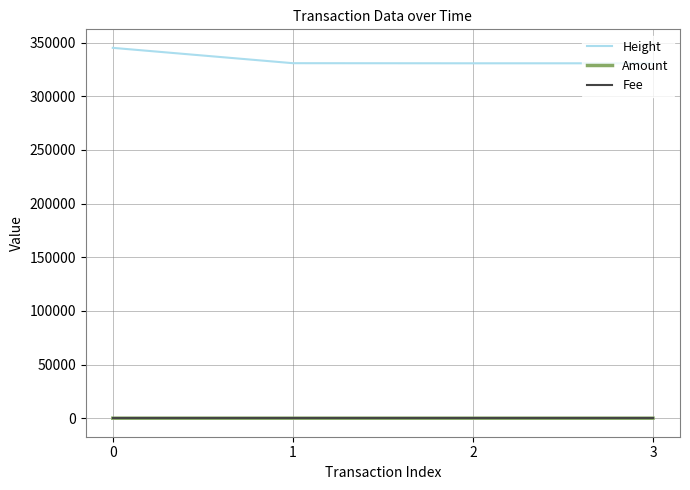

What is the average value of the Height series?

334420.0